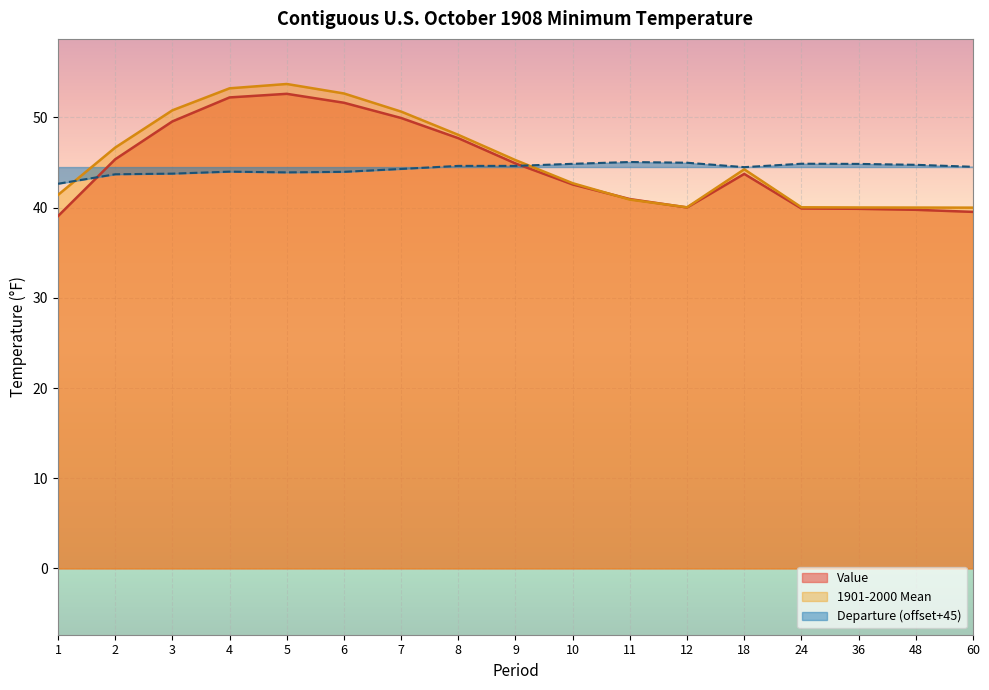

Does the chart display data point markers on the line(s)?

No